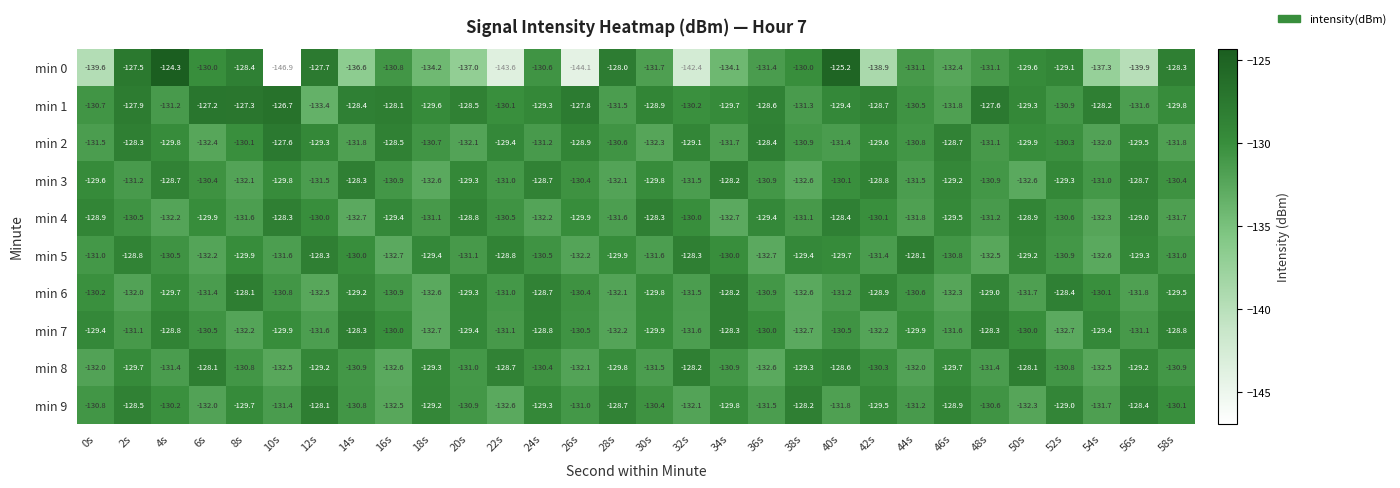

Which series changed the most between 6s and 34s?

min 0